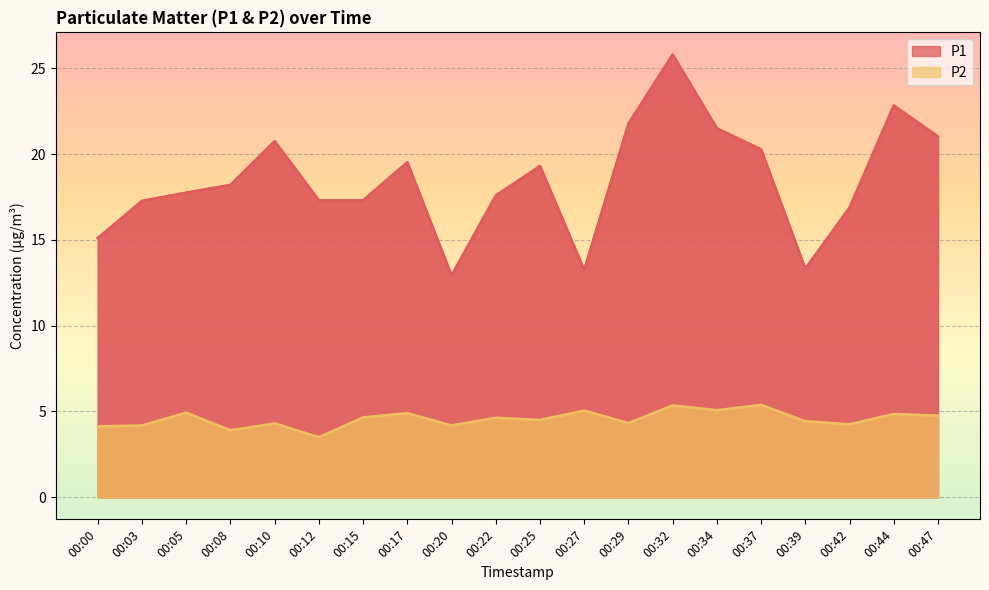

Reading right to left, extract all data points from this chart.

P1: 00:47=21.0	00:44=22.8	00:42=16.9	00:39=13.3	00:37=20.3	00:34=21.5	00:32=25.8	00:29=21.8	00:27=13.2	00:25=19.3	00:22=17.6	00:20=12.9	00:17=19.5	00:15=17.3	00:12=17.3	00:10=20.8	00:08=18.2	00:05=17.8	00:03=17.3	00:00=15.1
P2: 00:47=4.8	00:44=4.8	00:42=4.2	00:39=4.4	00:37=5.4	00:34=5.1	00:32=5.3	00:29=4.3	00:27=5.0	00:25=4.5	00:22=4.6	00:20=4.2	00:17=4.9	00:15=4.7	00:12=3.5	00:10=4.3	00:08=3.9	00:05=4.9	00:03=4.2	00:00=4.1